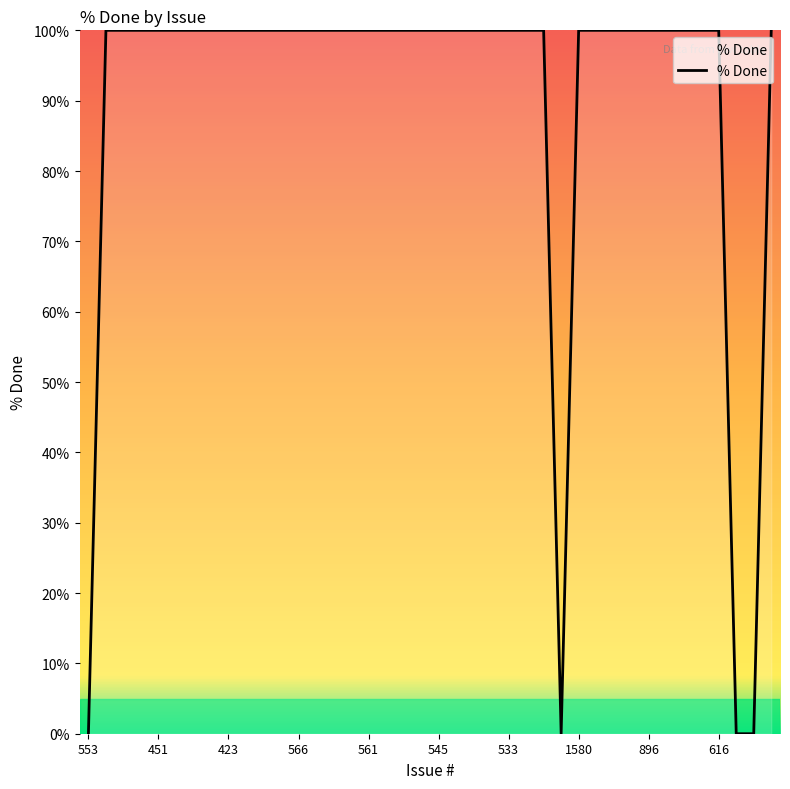

What is the difference between the maximum and minimum values?

100